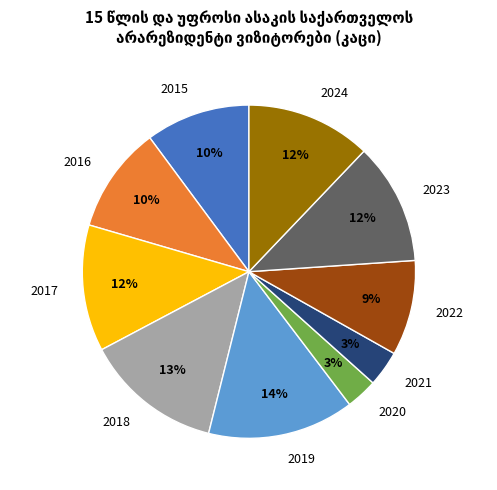

To the nearest percent, what is the average slice percentage?

10%